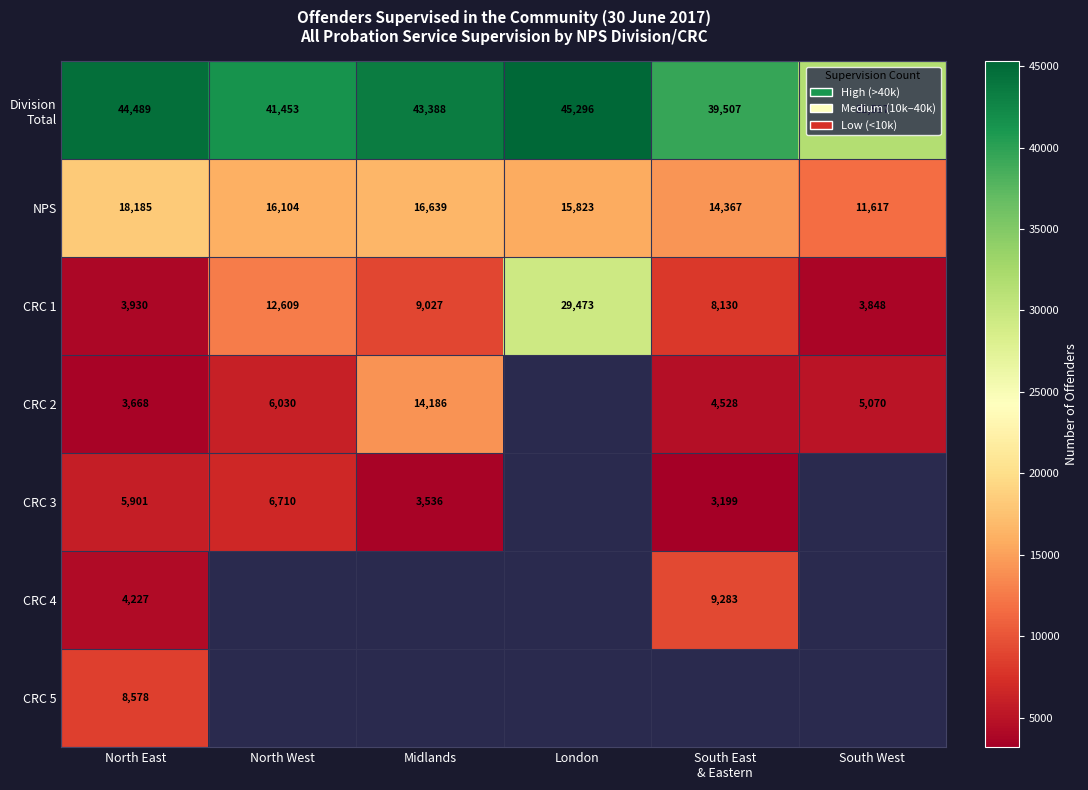

What is the greatest value displayed?

45296.0